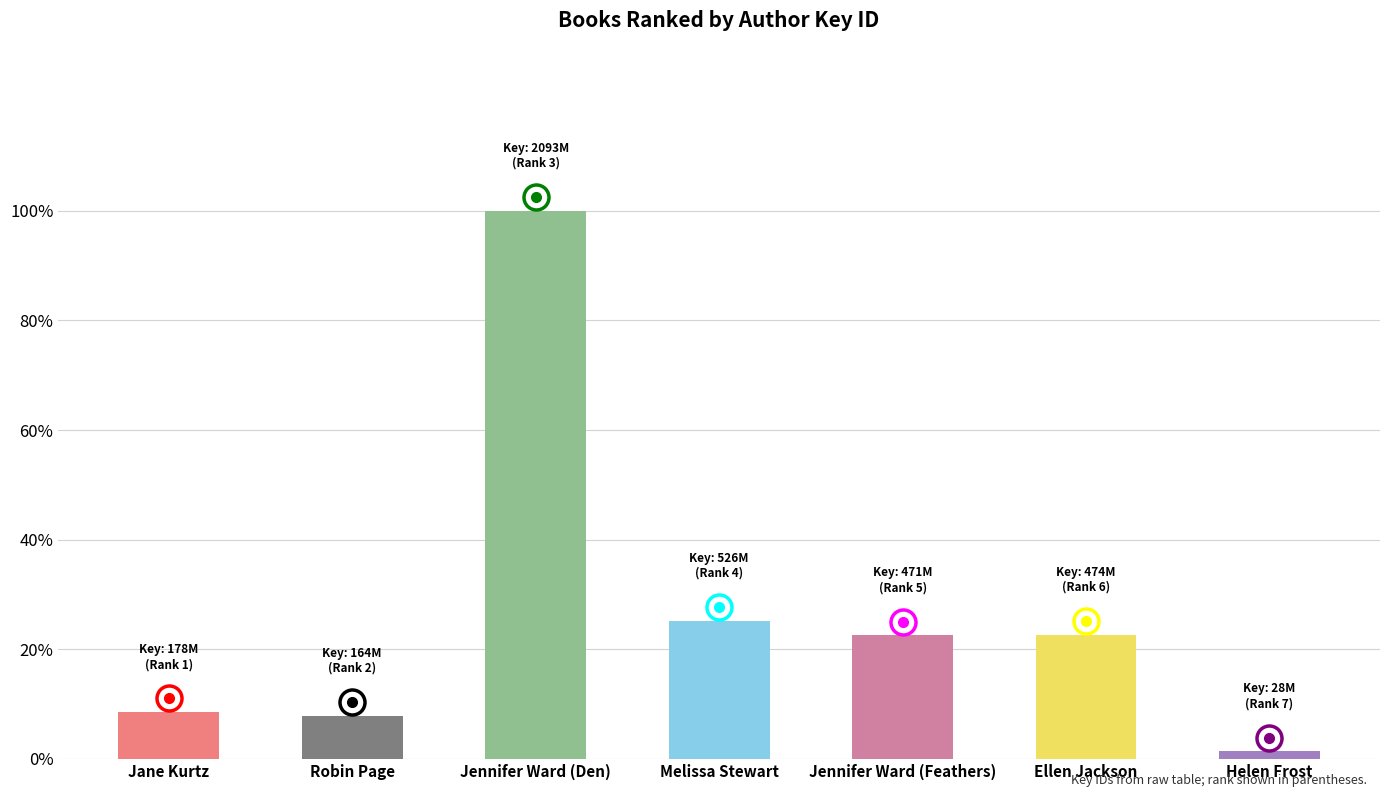

Which label corresponds to the smallest value in the chart?

Helen Frost